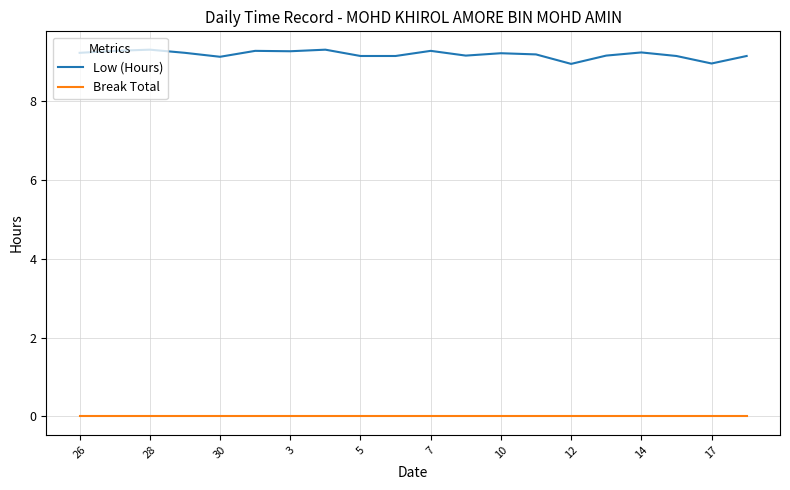

List the series in order of their overall mean, highest first.

Low (Hours), Break Total